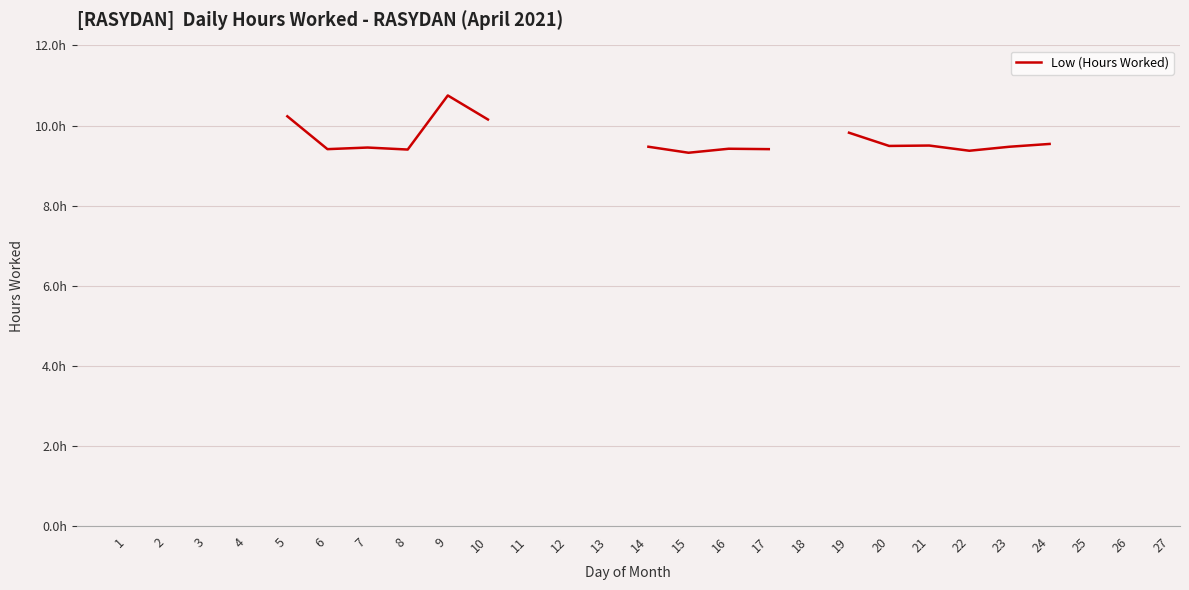

How many points are higher than both their immediate neighbors (excluding endpoints)?

4